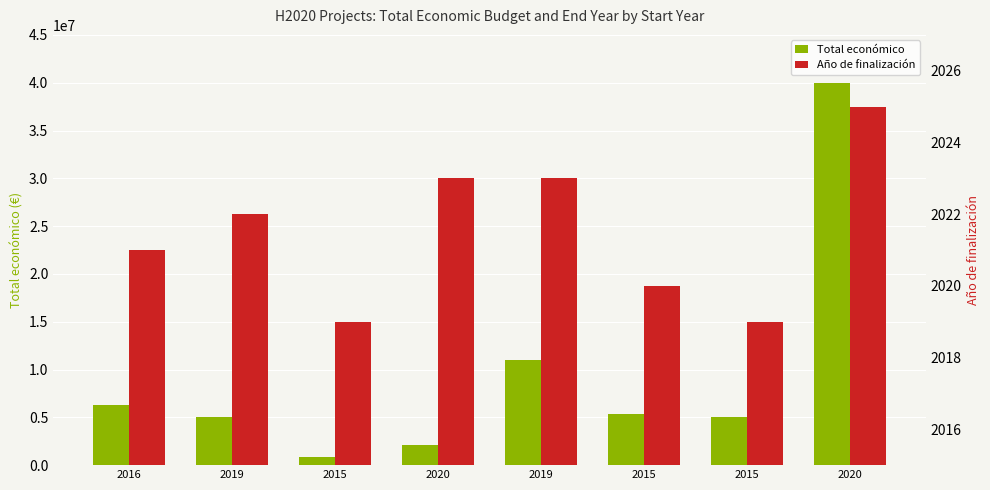

Which has a higher value, 2015 or 2015?

2015